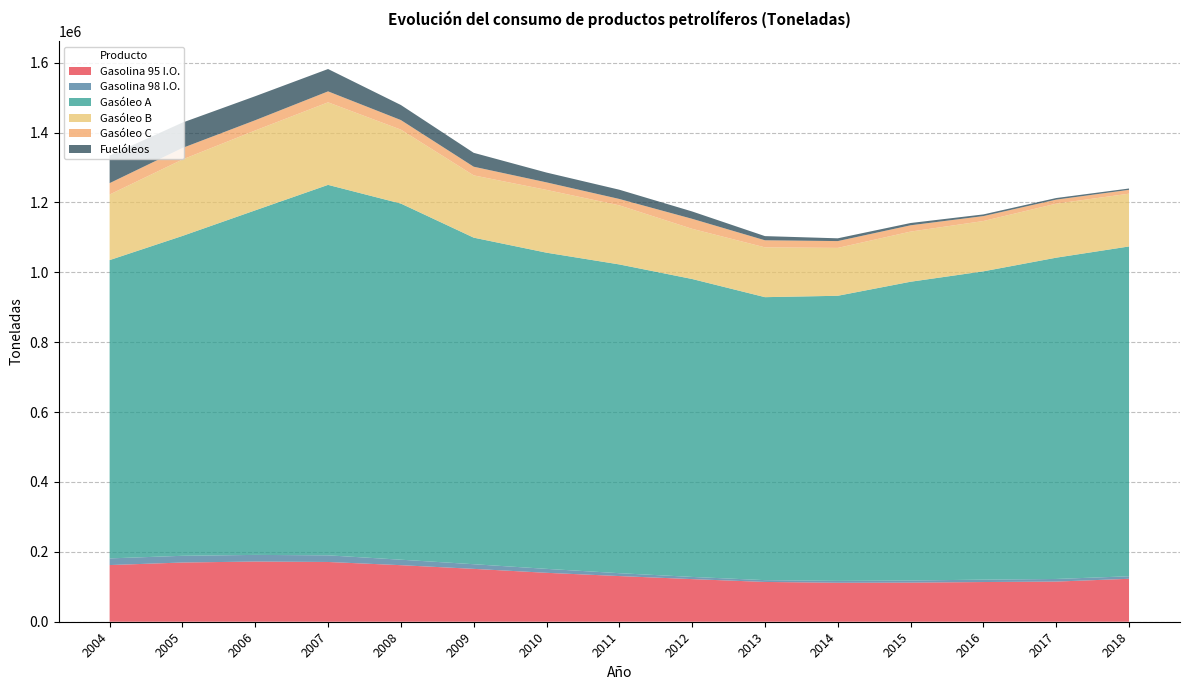

Reading left to right, list all the values displayed in this chart.

Gasolina 95 I.O.: 162204.8	169470.3	172271.0	171036.5	161854.7	151342.5	140019.5	130718.4	121987.8	113872.1	111519.4	111948.3	113608.8	114907.7	122901.8
Gasolina 98 I.O.: 19037.0	19230.9	19003.5	18988.9	15691.8	13278.5	11310.3	8223.8	6238.6	5168.2	5358.1	6033.1	6869.1	7490.8	7193.9
Gasóleo A: 853806.1	915511.6	986189.9	1060303.6	1019274.2	934675.9	904928.0	883698.5	852700.1	809909.2	816039.4	855129.9	882387.7	919560.2	944005.0
Gasóleo B: 187671.6	218799.7	228684.2	236327.0	211673.3	178256.9	179738.0	169108.8	143674.1	142604.7	137043.2	143522.7	144013.9	154613.4	151060.8
Gasóleo C: 32574.2	32933.1	29237.2	31298.0	27338.1	24767.0	21494.5	18241.6	28598.1	20189.8	19485.3	18026.0	14126.6	11537.6	10989.1
Fuelóleos: 78878.9	72596.3	68765.4	63967.3	43090.4	39760.1	28097.2	26506.5	21038.6	11936.3	7947.2	6520.9	4793.2	4580.0	3803.5